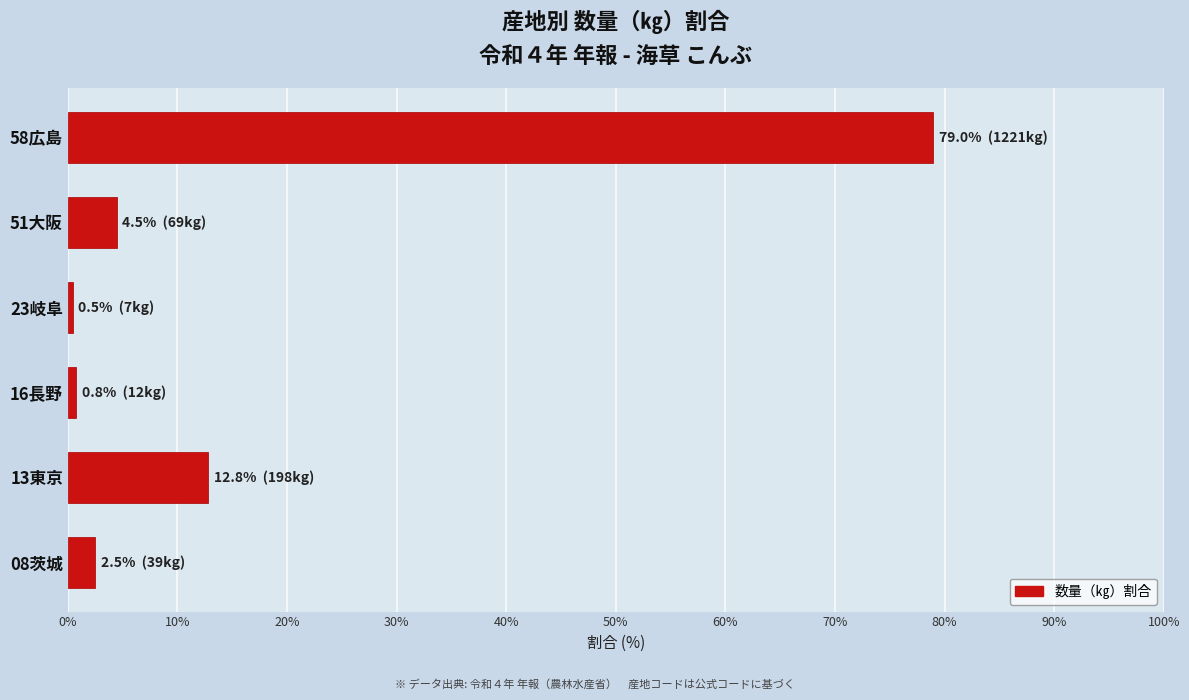

Count the number of categories in the chart.

6